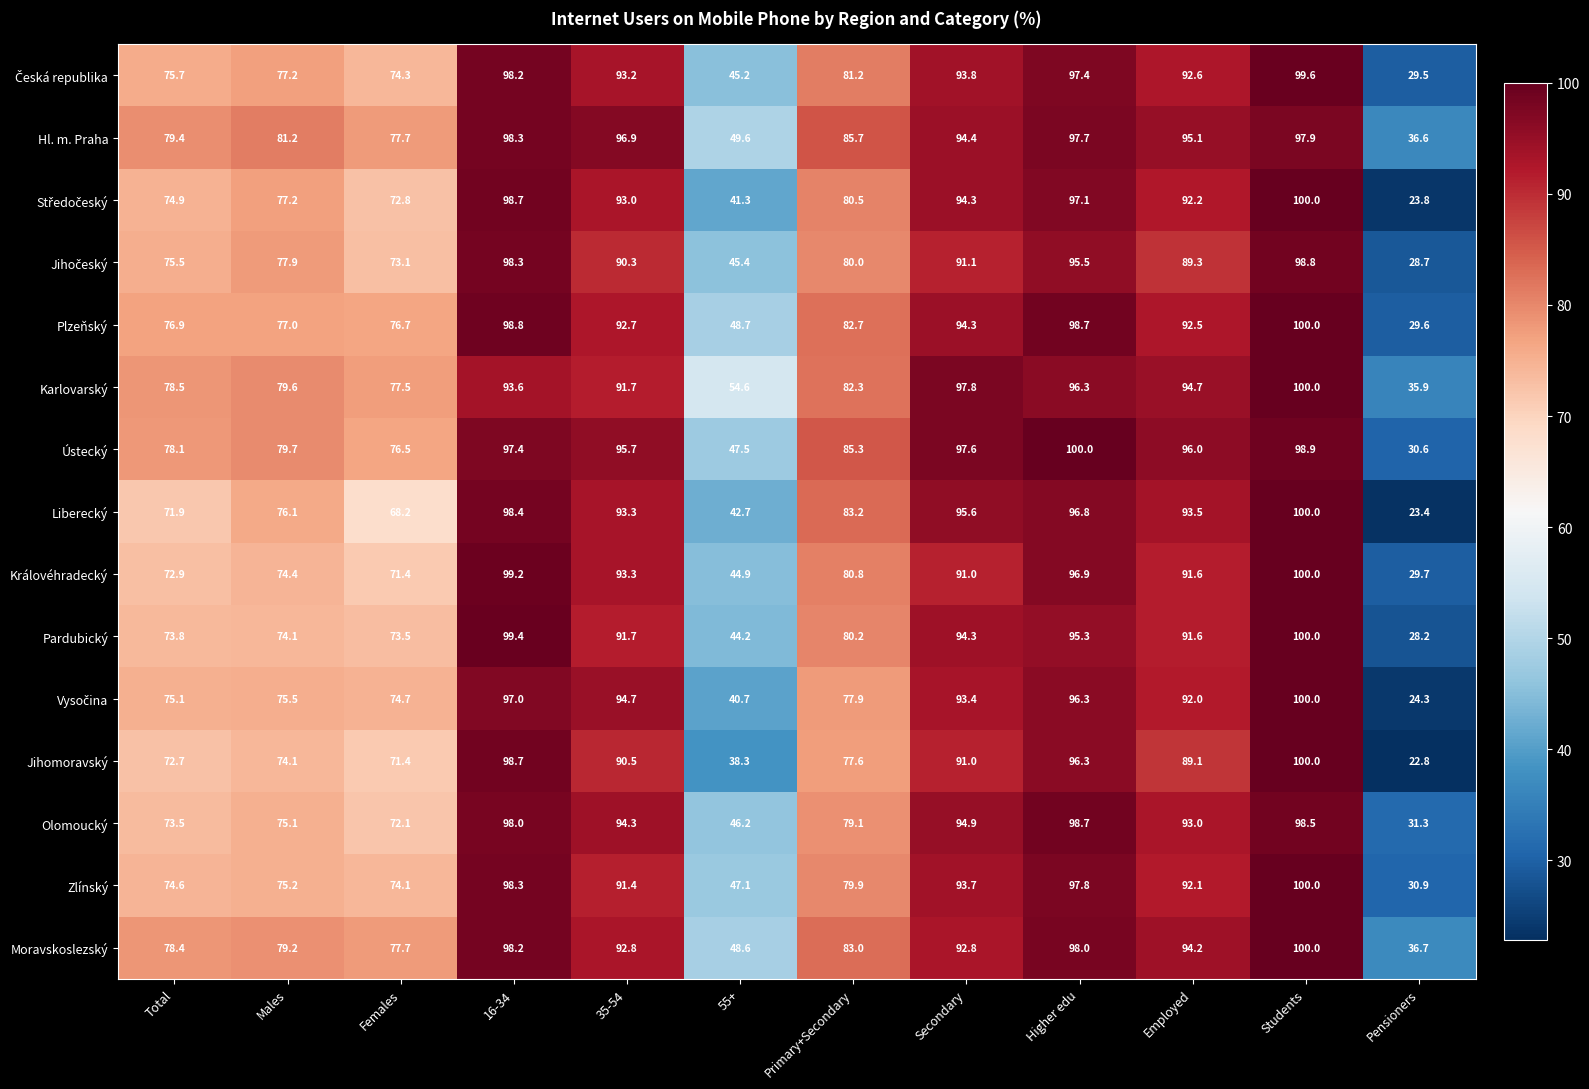

At which label does Olomoucký reach its peak?

Higher edu